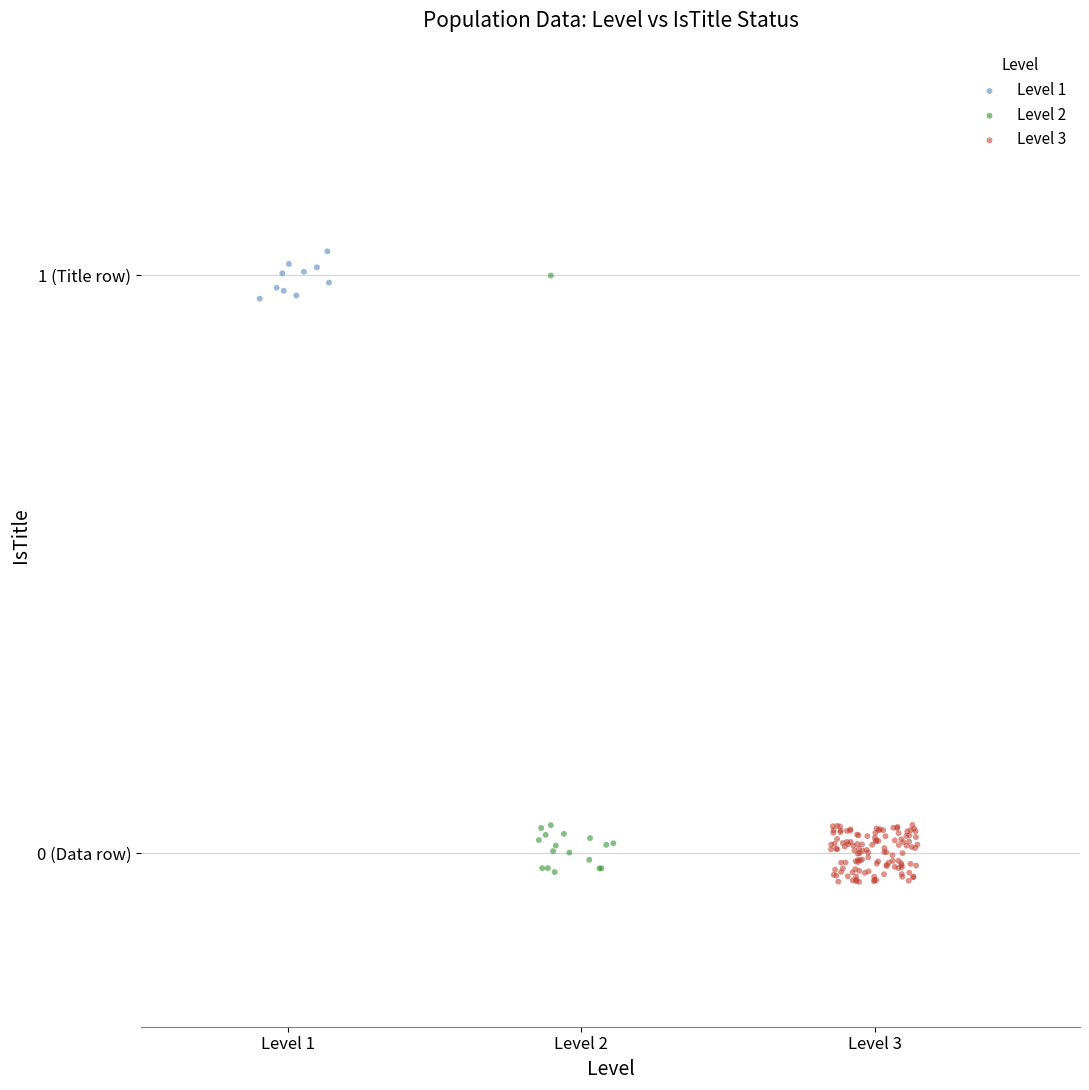

Which series reaches the maximum Y coordinate?

Level 1